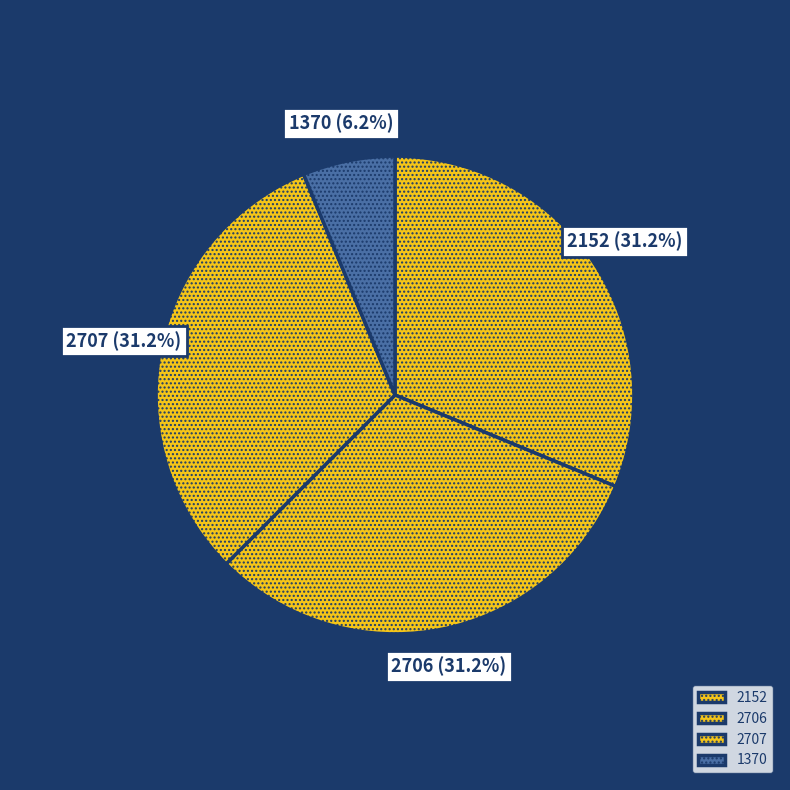

Is there a majority slice in this chart?

No